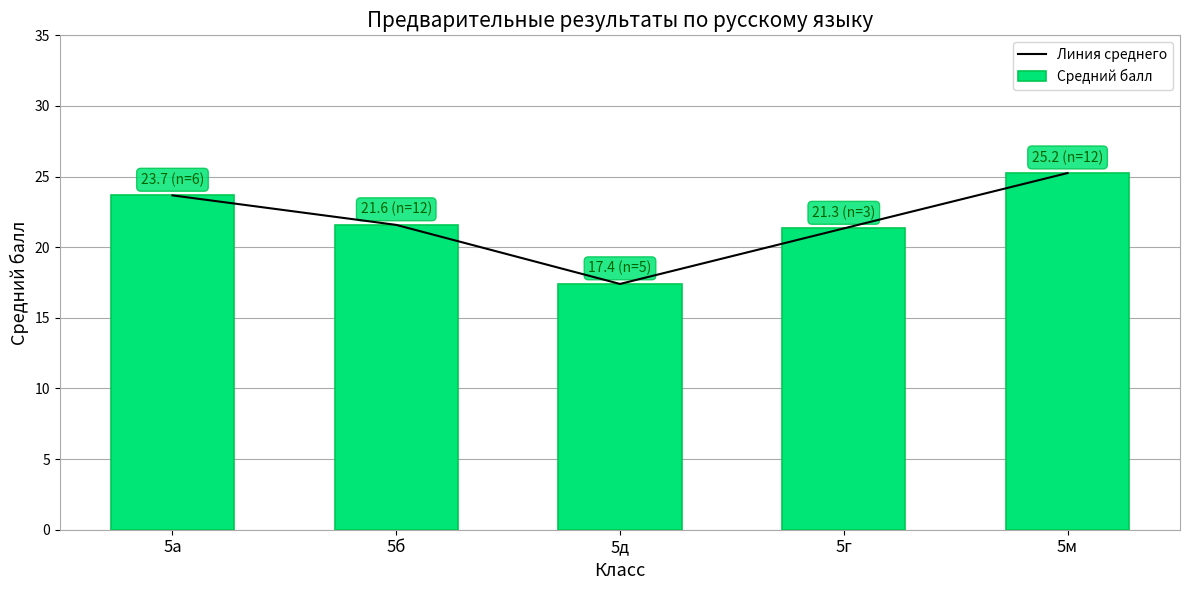

Which label corresponds to the smallest value in the chart?

5д